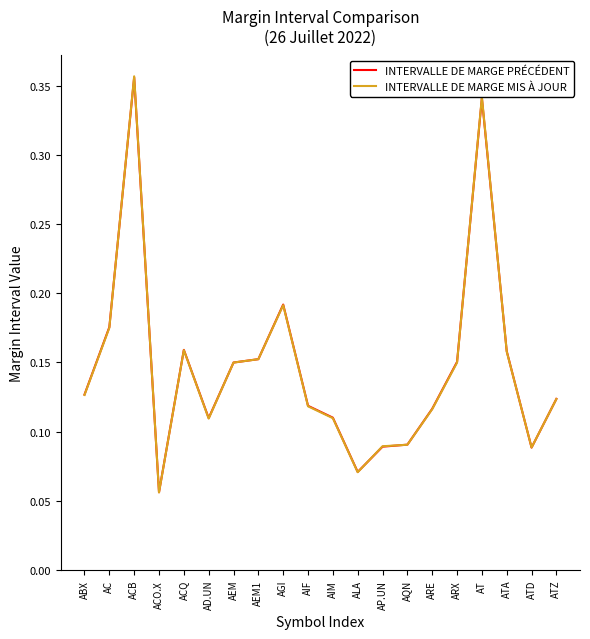

Is the value of INTERVALLE DE MARGE MIS À JOUR at ARX greater than the value of INTERVALLE DE MARGE PRÉCÉDENT at ACB?

No